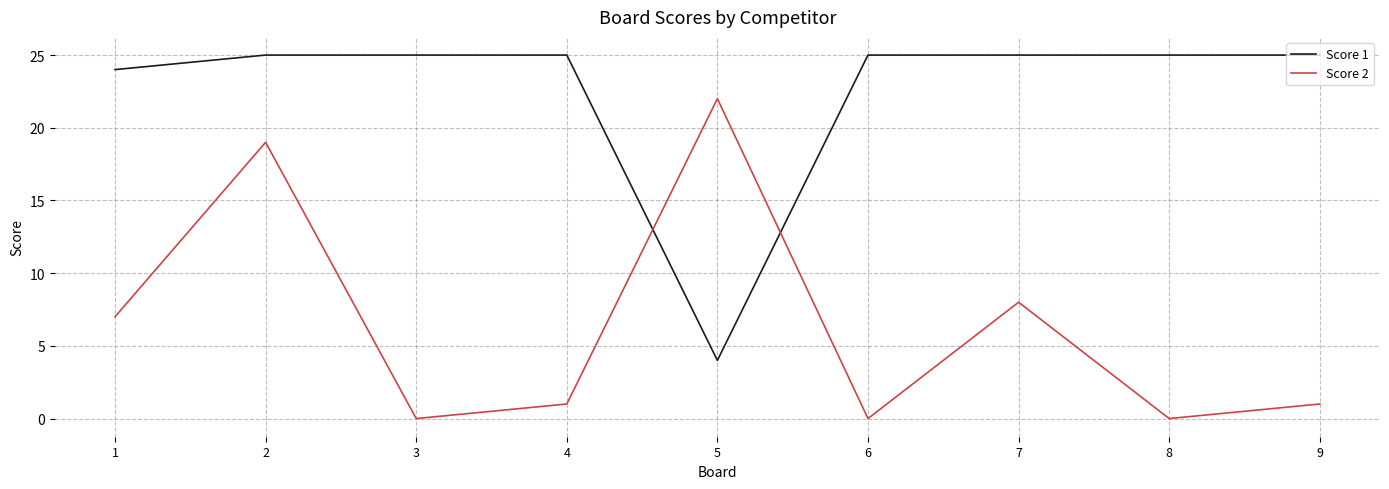

How many lines are shown in the chart?

2